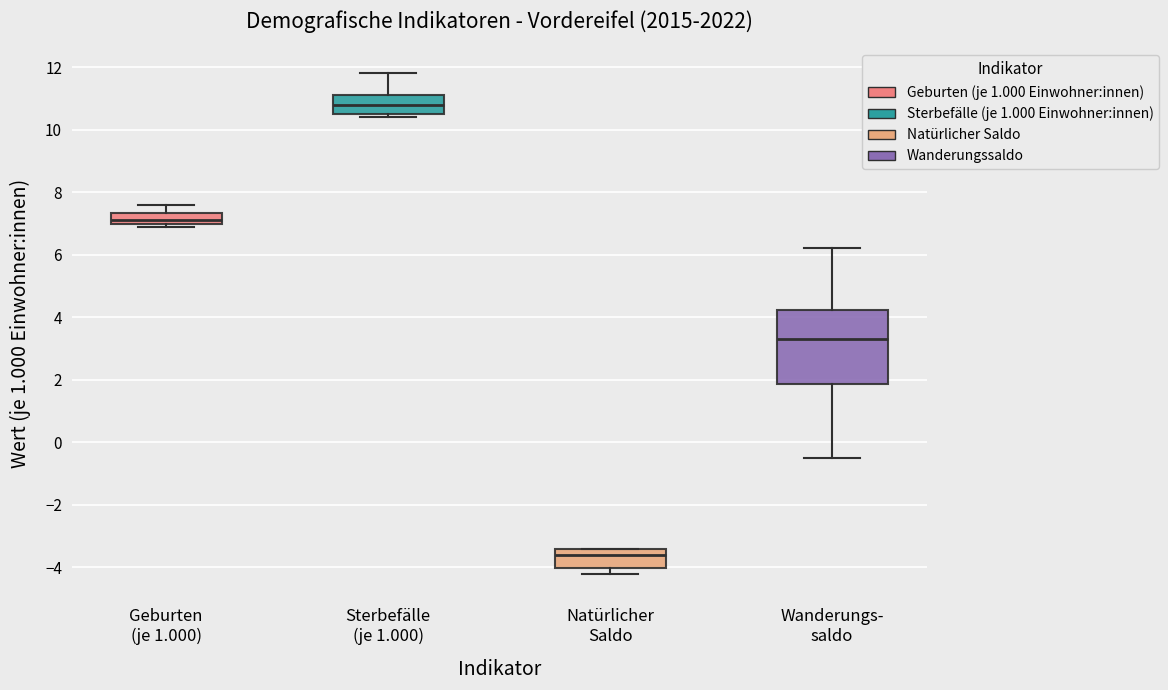

Which box is the tallest, from its lower edge to its upper edge?

Wanderungs- saldo